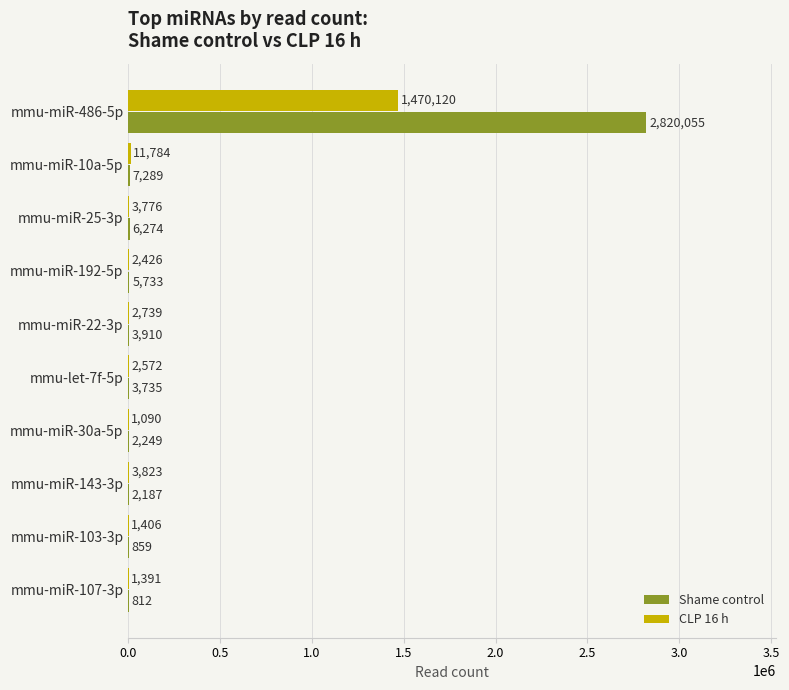

What is the maximum value shown in the chart?

2820055